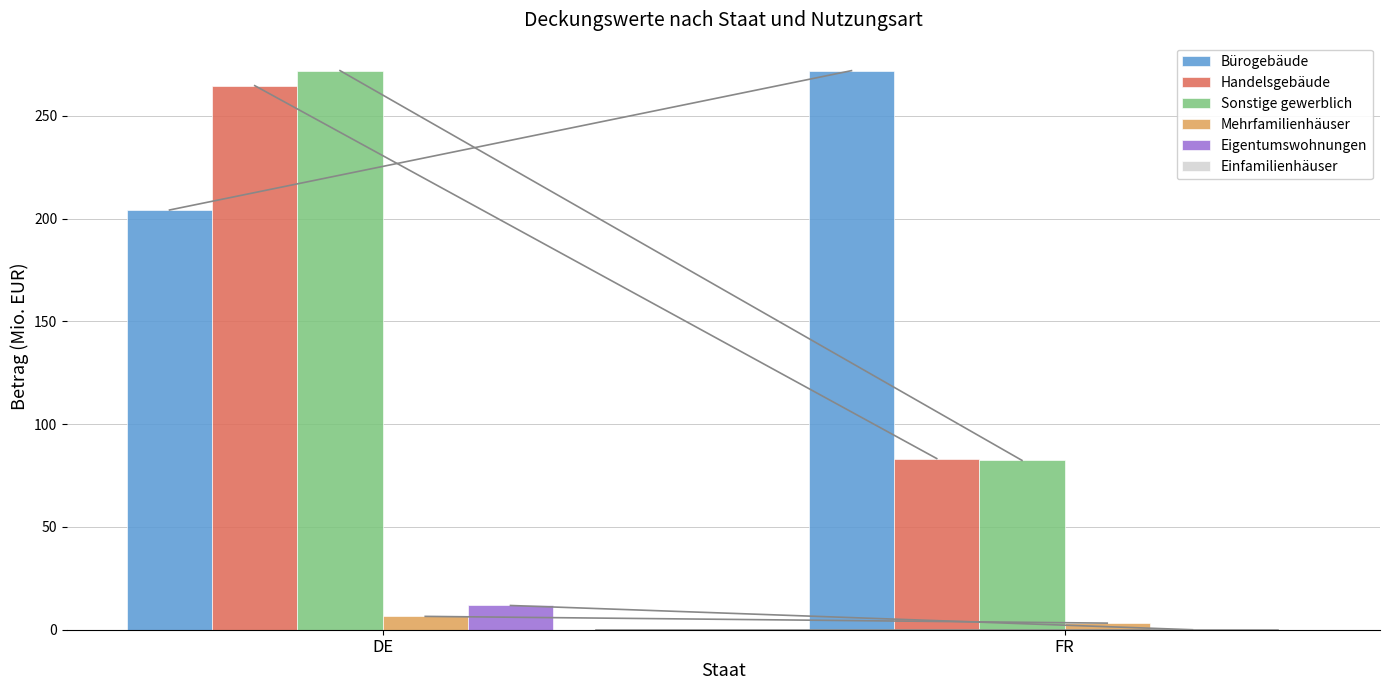

At which category is the sum across all series the highest?

DE